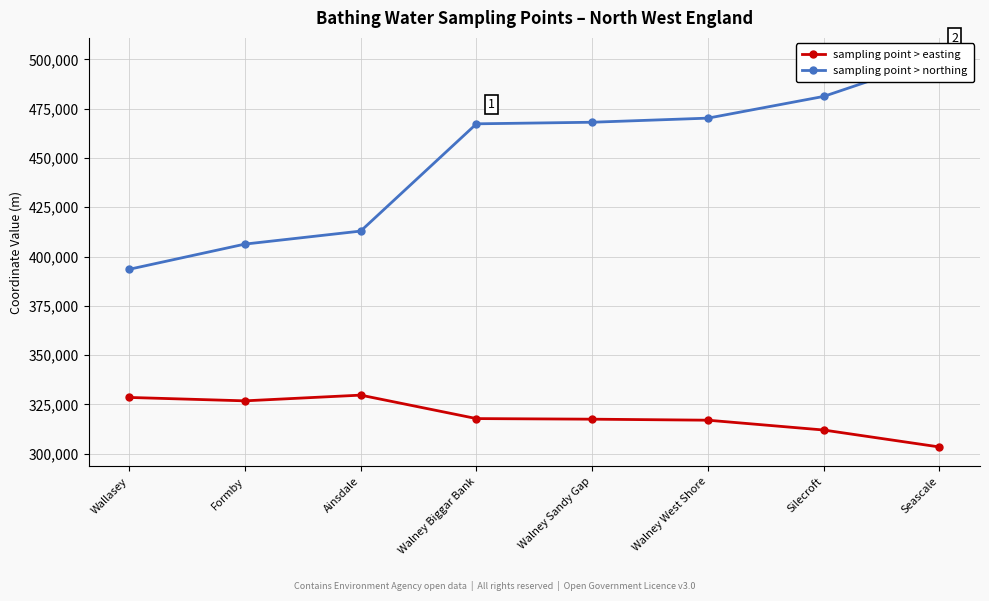

What is the total value across all series at Ainsdale?

742600